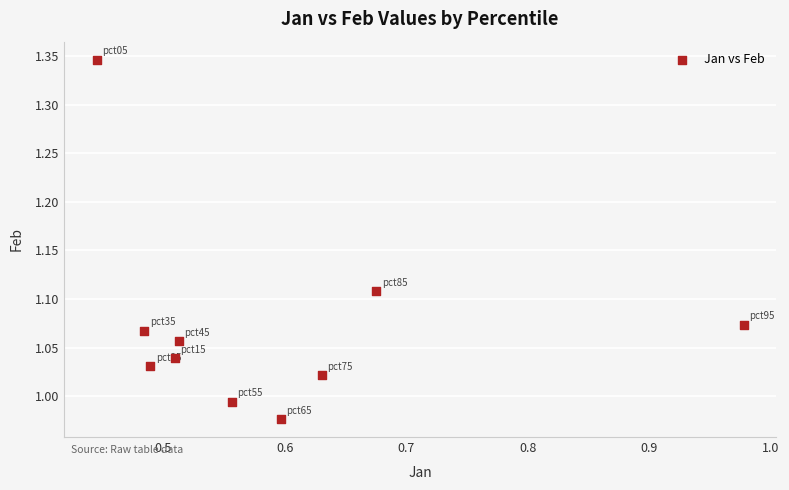

What is the range of Y values (max minus min)?

0.4